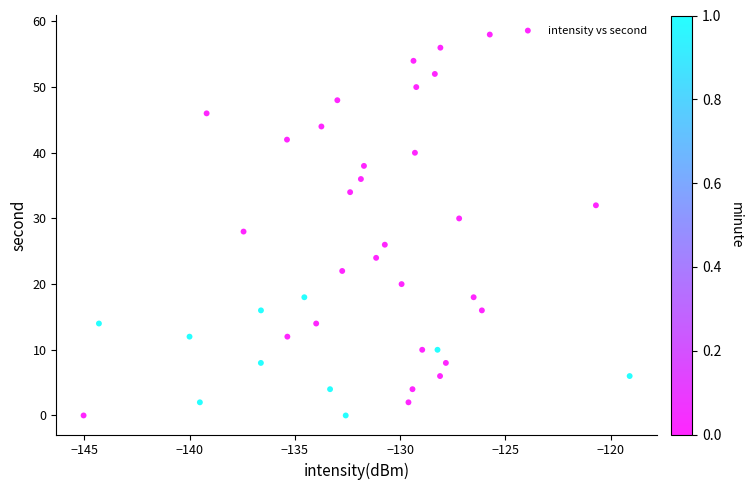

What is the range of Y values (max minus min)?

58